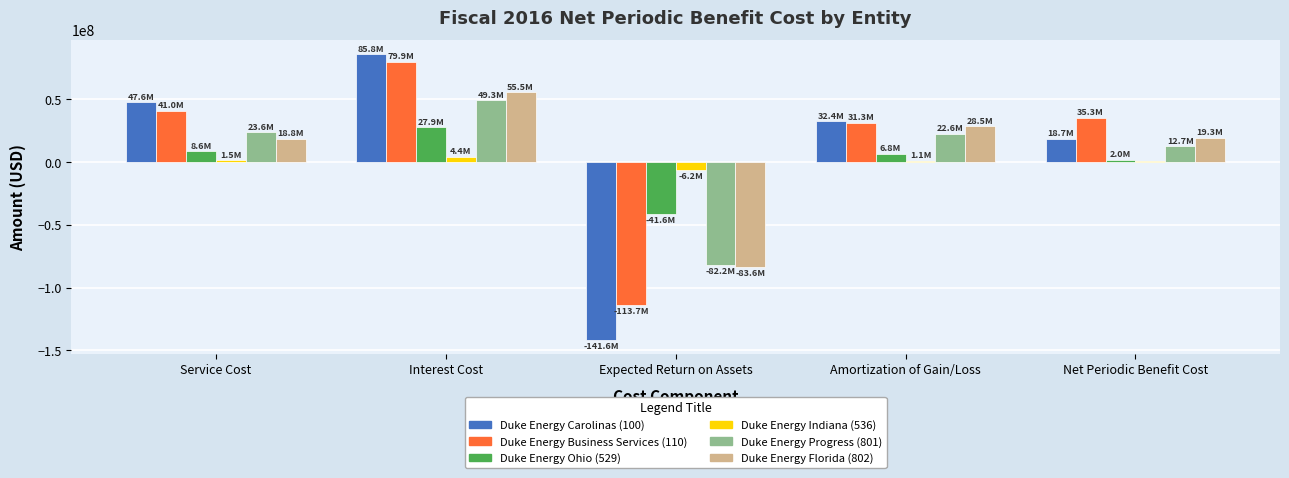

What are all the series names shown in the legend?

Duke Energy Carolinas (100), Duke Energy Business Services (110), Duke Energy Ohio (529), Duke Energy Indiana (536), Duke Energy Progress (801), Duke Energy Florida (802)